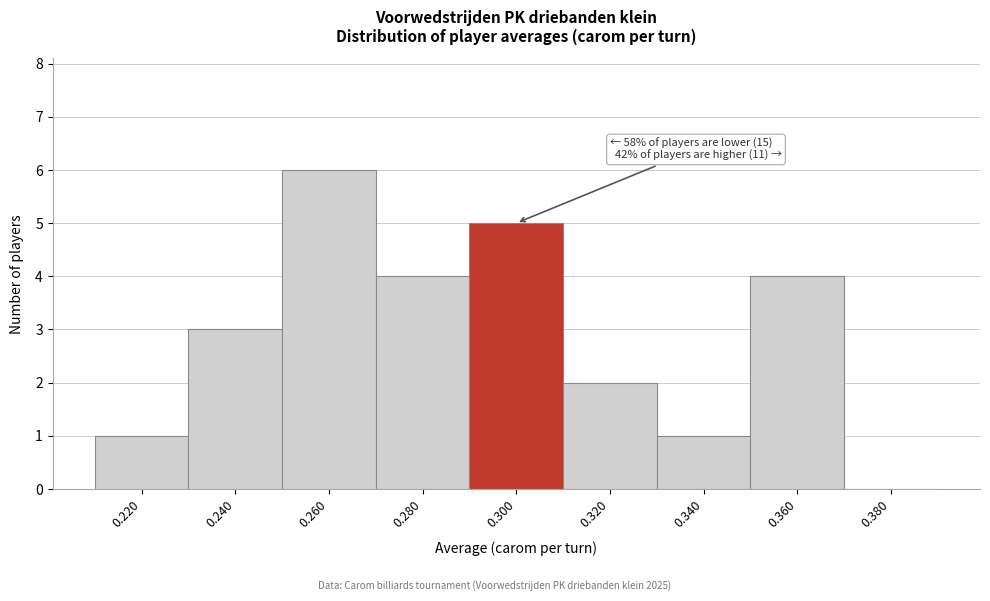

Reading left to right, what are all the values shown in this chart?

0.220=1	0.240=3	0.260=6	0.280=4	0.300=5	0.320=2	0.340=1	0.360=4	0.380=0